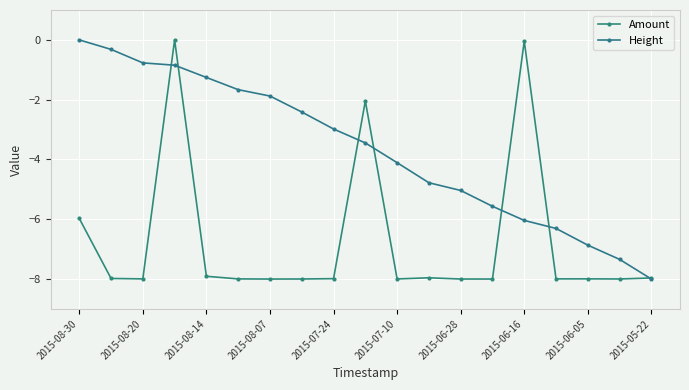

Which series has the largest total across all categories?

Height